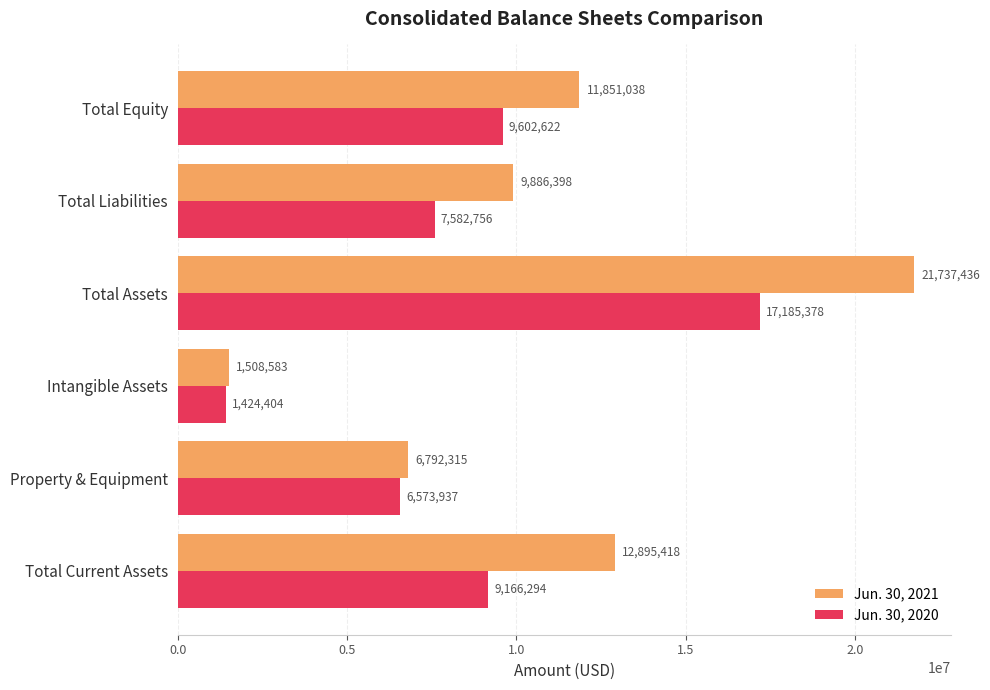

At which label does Jun. 30, 2021 reach its peak?

Total Assets